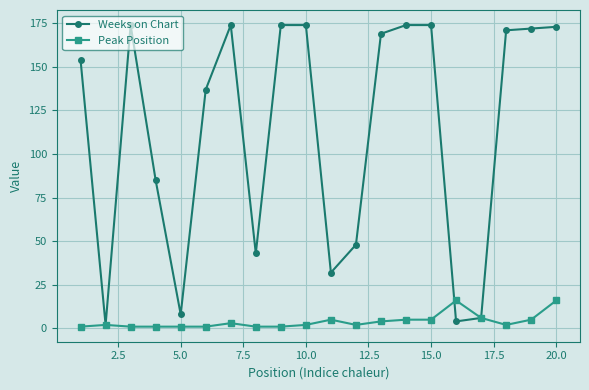

List the series in order of their overall mean, highest first.

Weeks on Chart, Peak Position